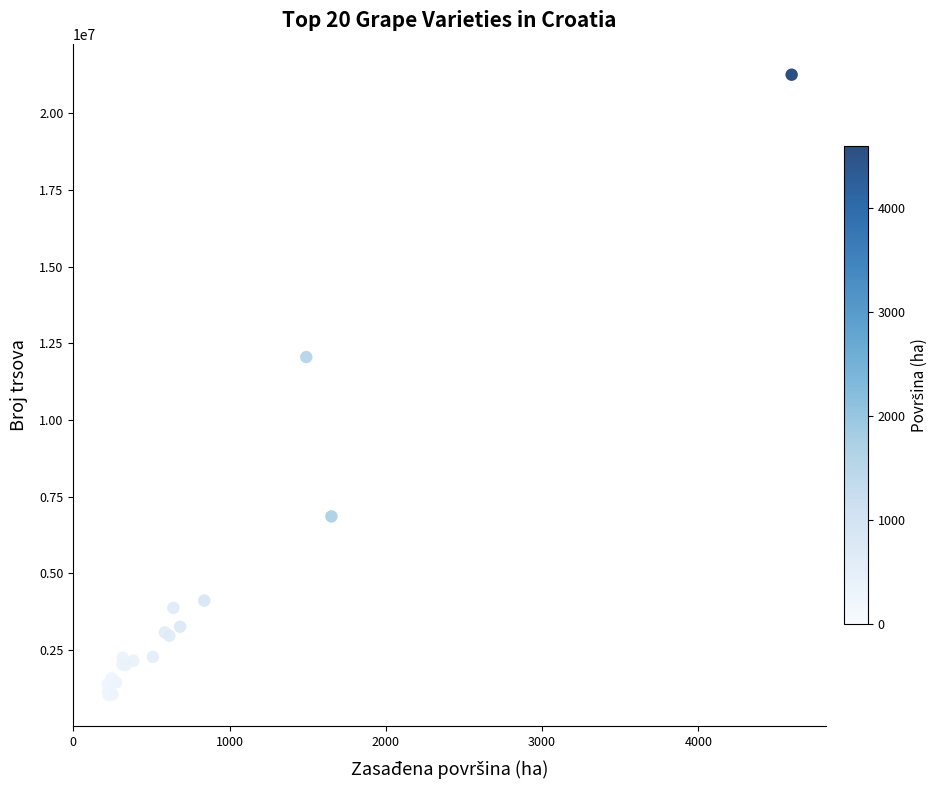

What Y value in the scatter plot is closest to 11141617?

12051714